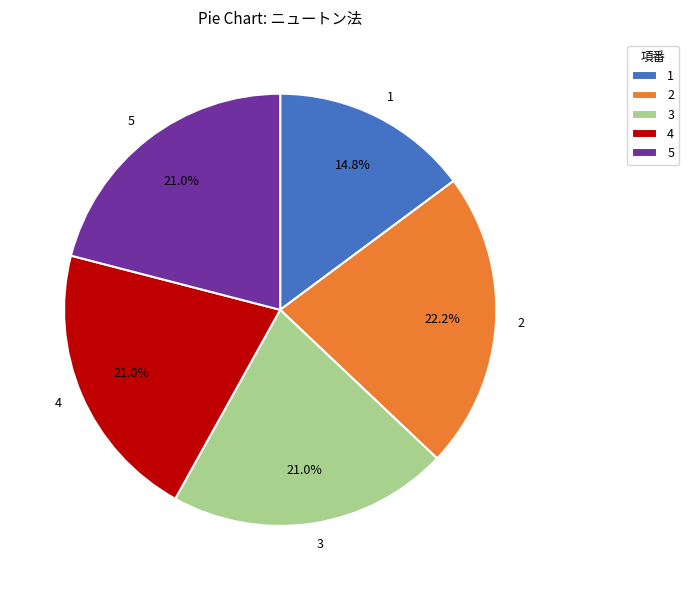

What is the ratio of the value at 4 to the value at 1?

1.4